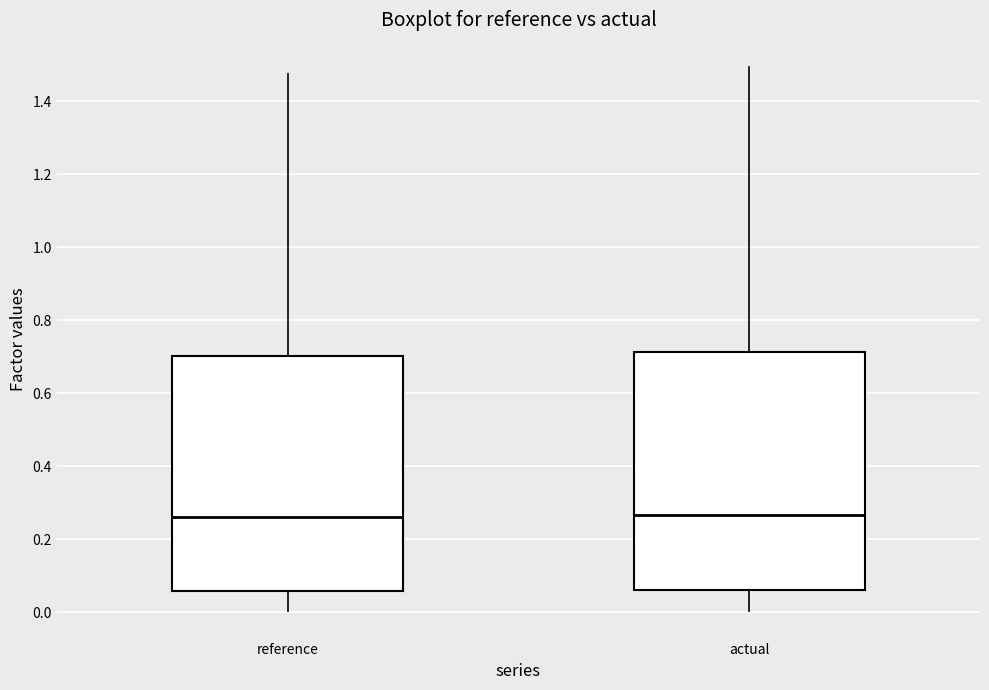

Reading left to right, transcribe this box plot: for each box, give where its median line is, the range the box spans, and where its two whiskers end, as read against the y-axis. The values are not printed on the chart, so give them approximately, as read against the axis.

reference: median 0.26, box 0.06 to 0.70, whiskers 0.00 to 1.48
actual: median 0.26, box 0.06 to 0.72, whiskers 0.00 to 1.50